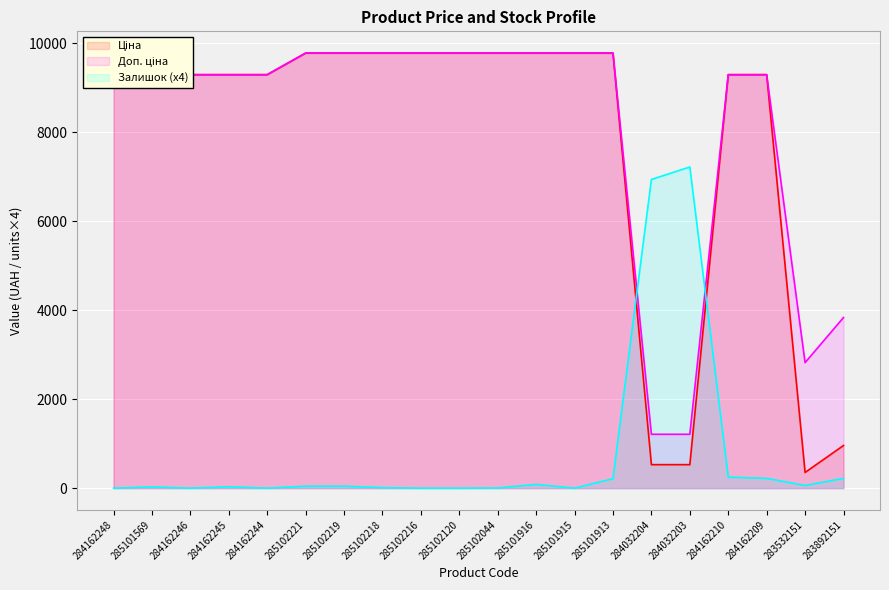

What is the label of the 1st point from the left?

284162248